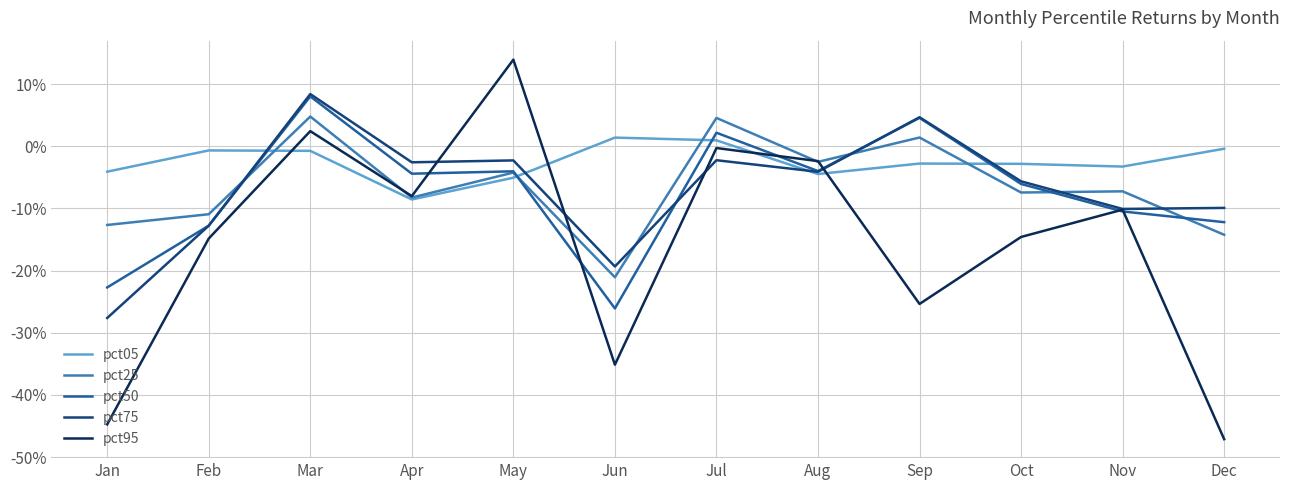

What is the difference between the maximum and minimum values in the pct50 series?

0.3